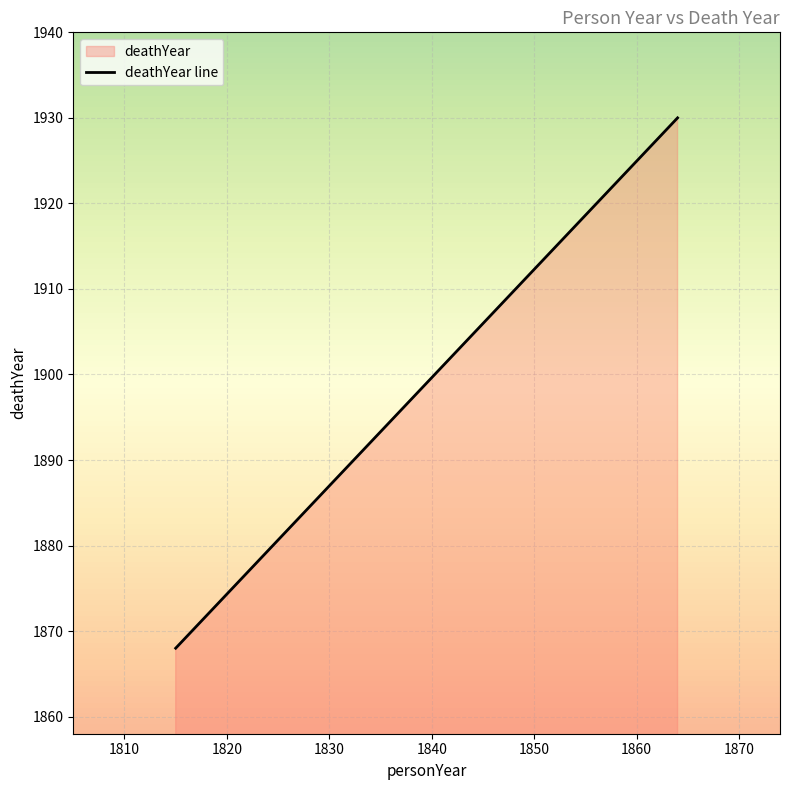

What is the difference between the maximum and minimum values?

62